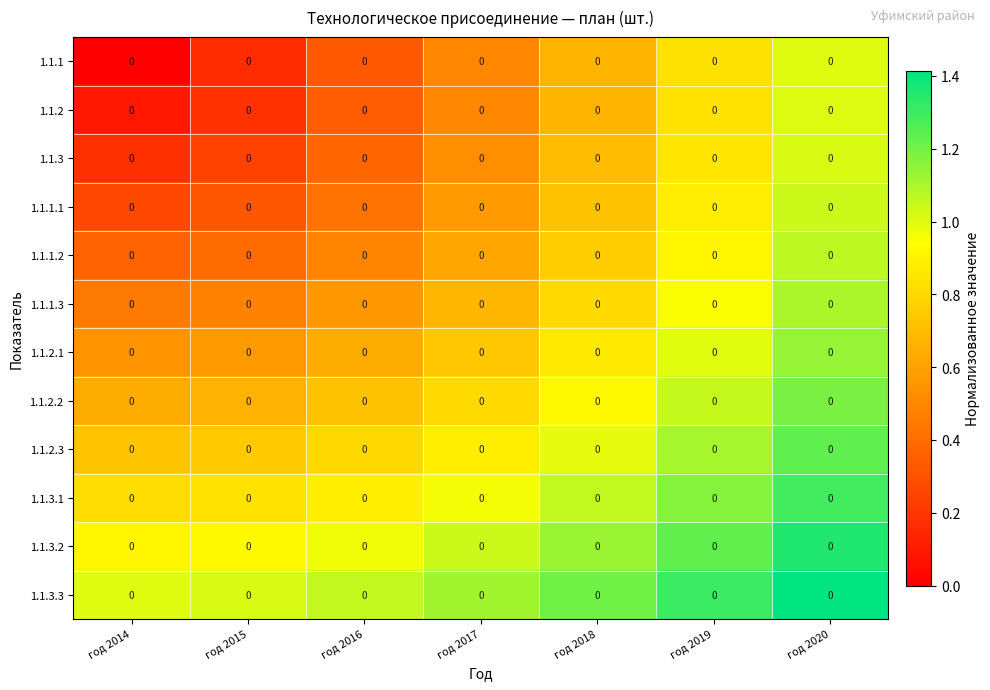

What is the spread (max minus min) of values at год 2019?

0.5